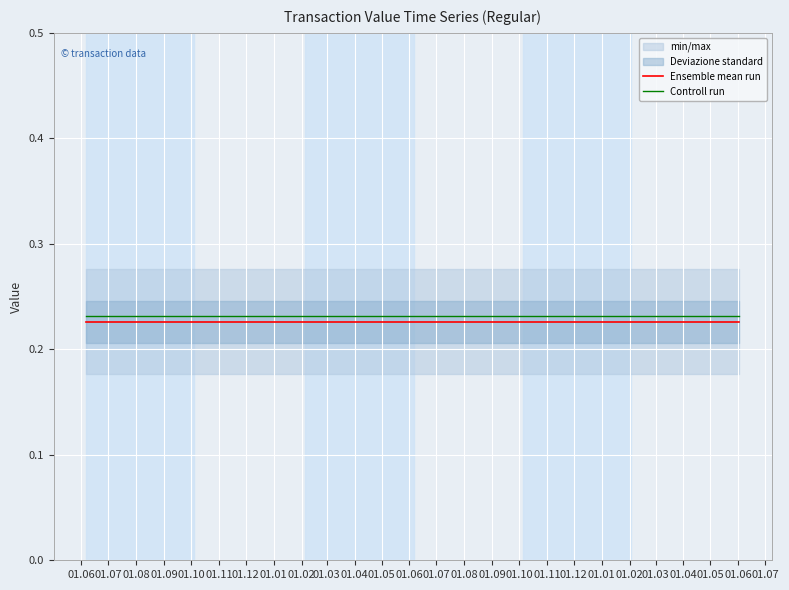

True or false: Ensemble mean run and Controll run cross at least once.

False